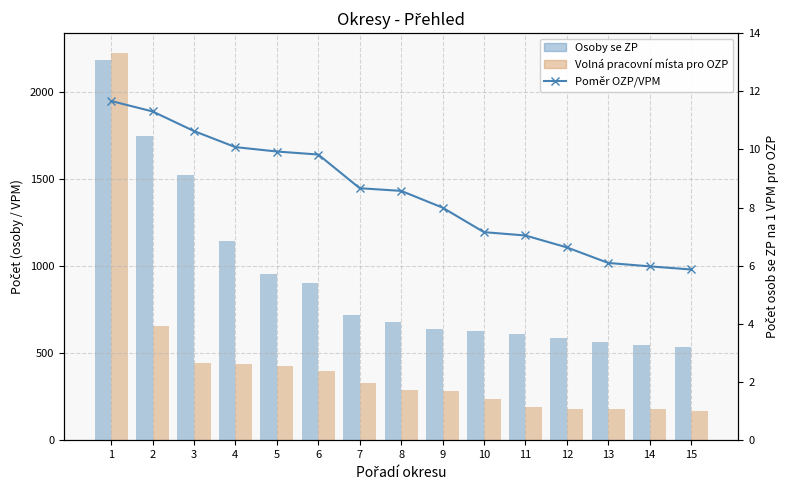

Reading right to left, what are all the values shown in this chart?

Osoby se ZP: 538.0	547.0	565.0	586.0	609.0	625.0	638.0	679.0	722.0	903.0	955.0	1142.0	1526.0	1749.0	2186.0
Volná pracovní místa pro OZP: 167.0	178.0	178.0	179.0	190.0	234.0	280.0	287.0	327.0	396.0	427.0	439.0	441.0	658.0	2227.0
Poměr (OZP/VPM): 5.9	6.0	6.1	6.6	7.0	7.2	8.0	8.6	8.7	9.8	9.9	10.1	10.6	11.3	11.7